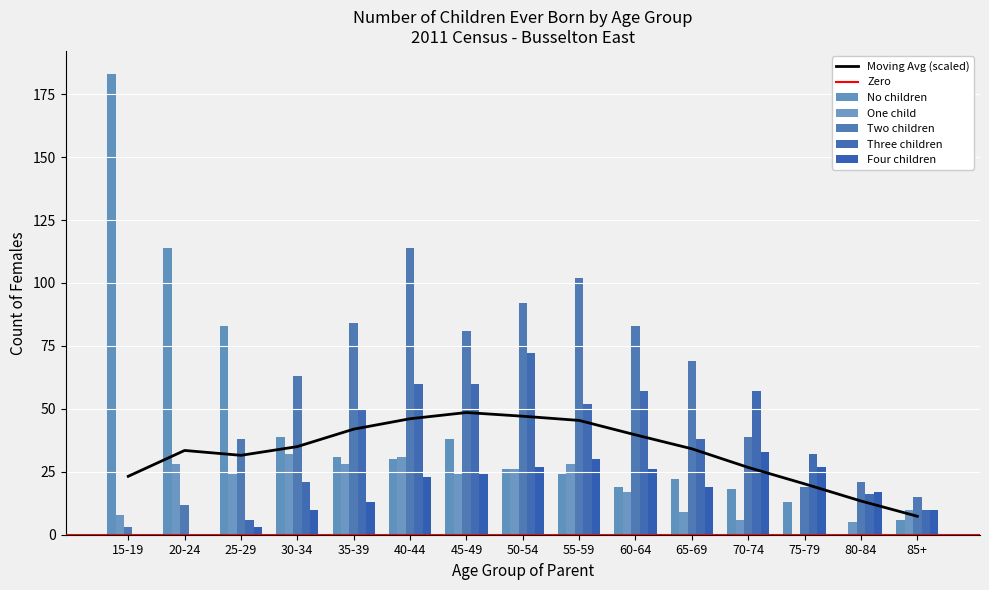

What is the label of the 8th bar from the left?

50-54